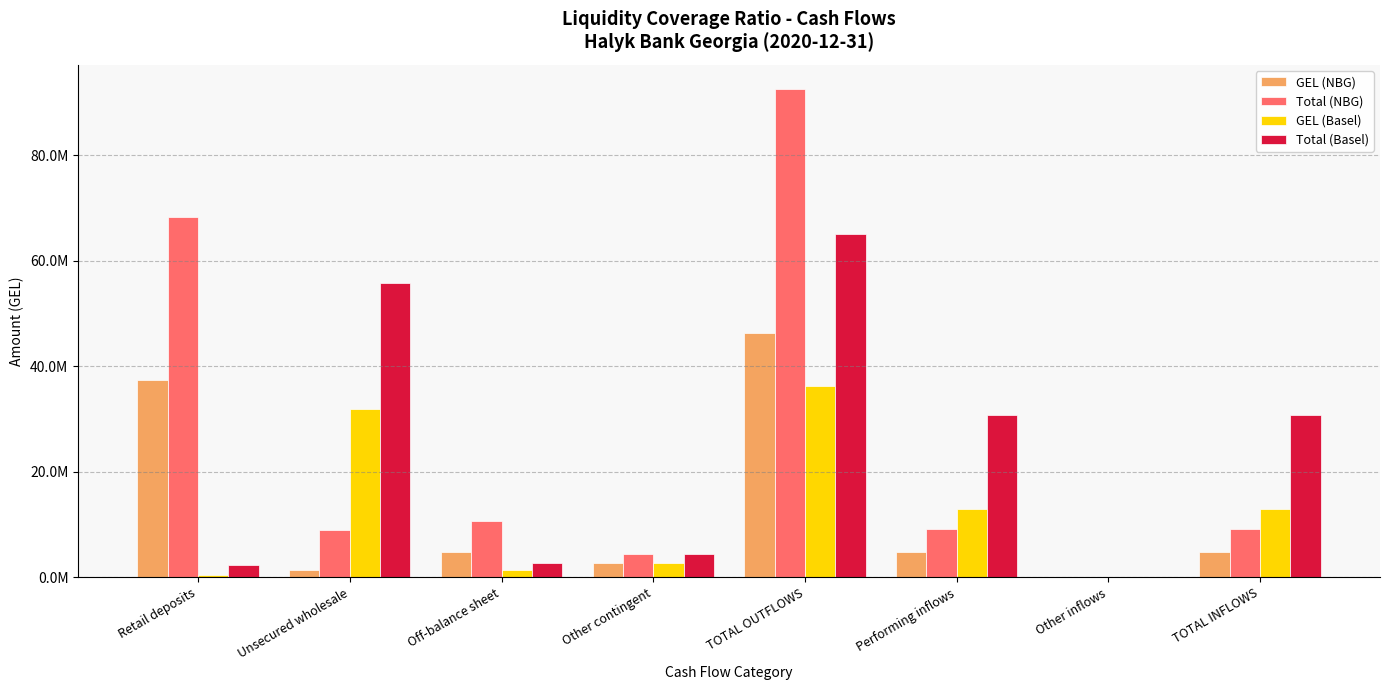

What is the value of the GEL (NBG) bar at the 3rd from the left?

4865834.1